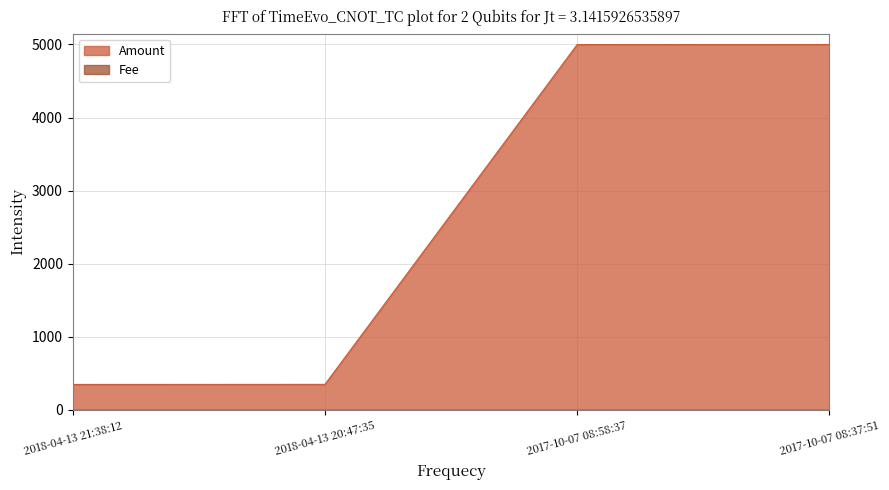

What is the sum of all values?

10698